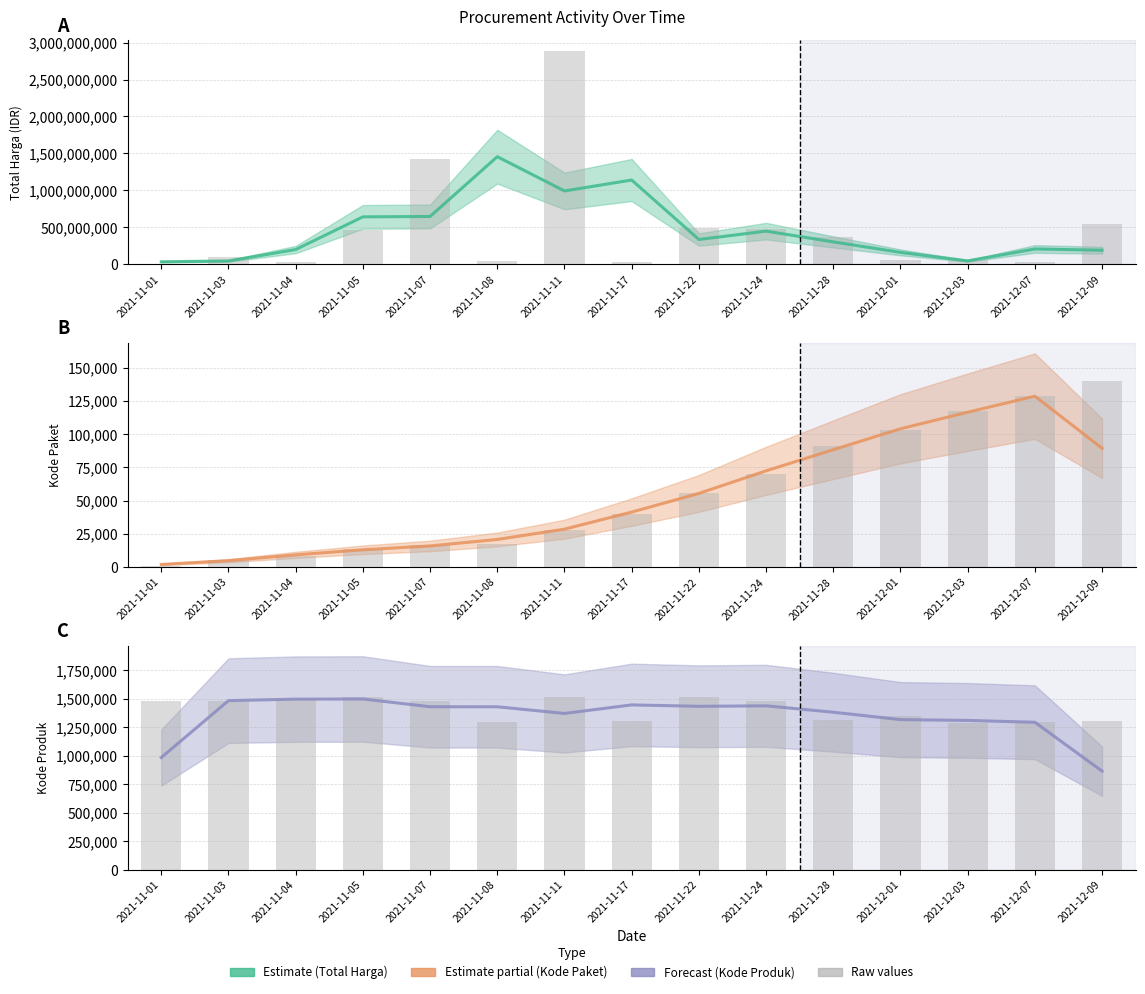

What is the sum of the Total Harga values at 2021-11-11 and 2021-12-09?

1181542346.7